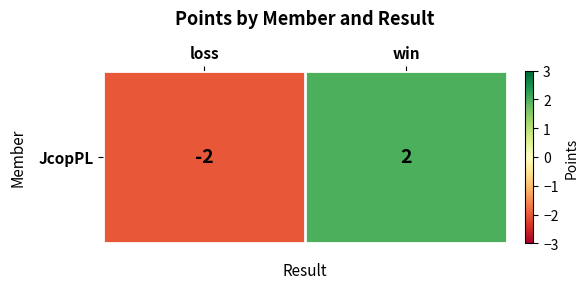

Is it true that the value at loss is -2?

True